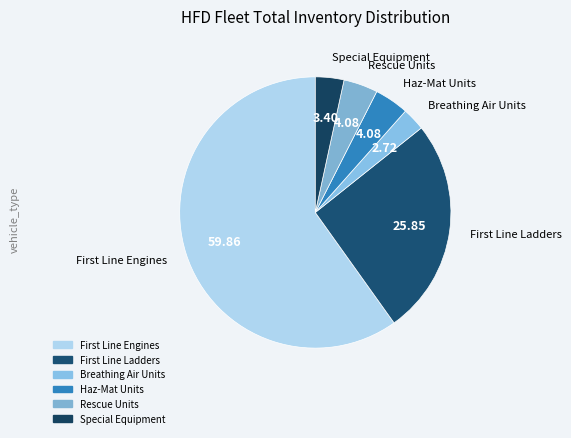

What is the smallest slice in the pie chart?

Breathing Air Units